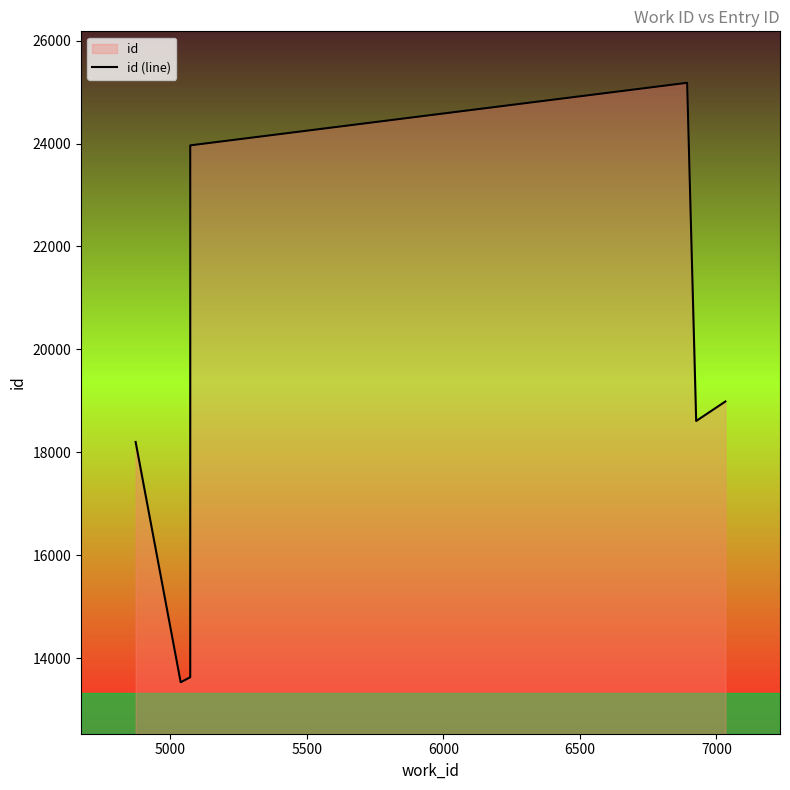

What is the difference between the maximum and minimum values?

11644